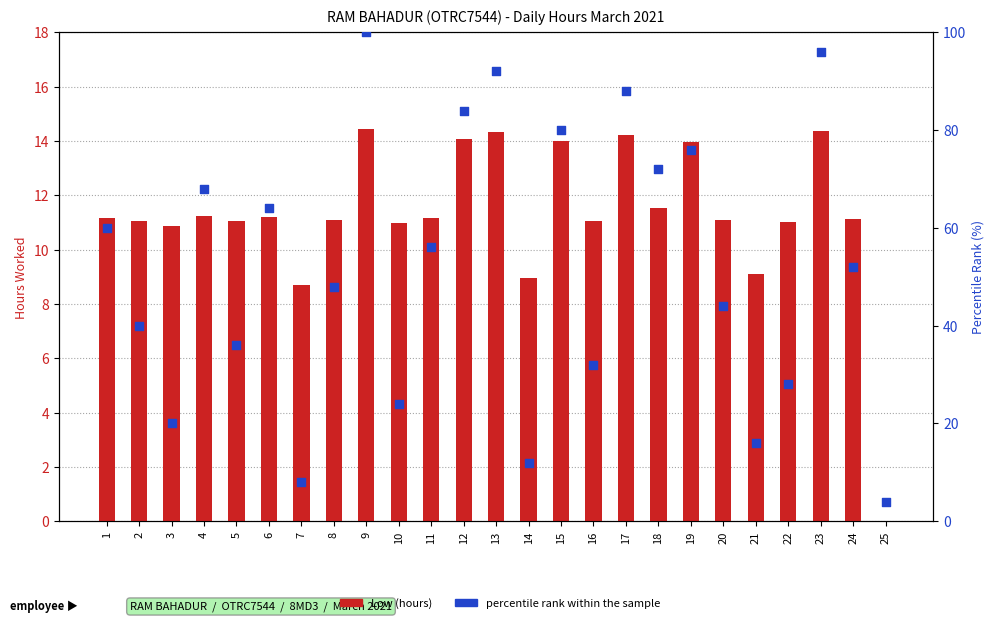

Which series reaches the maximum Y coordinate?

percentile rank within the sample